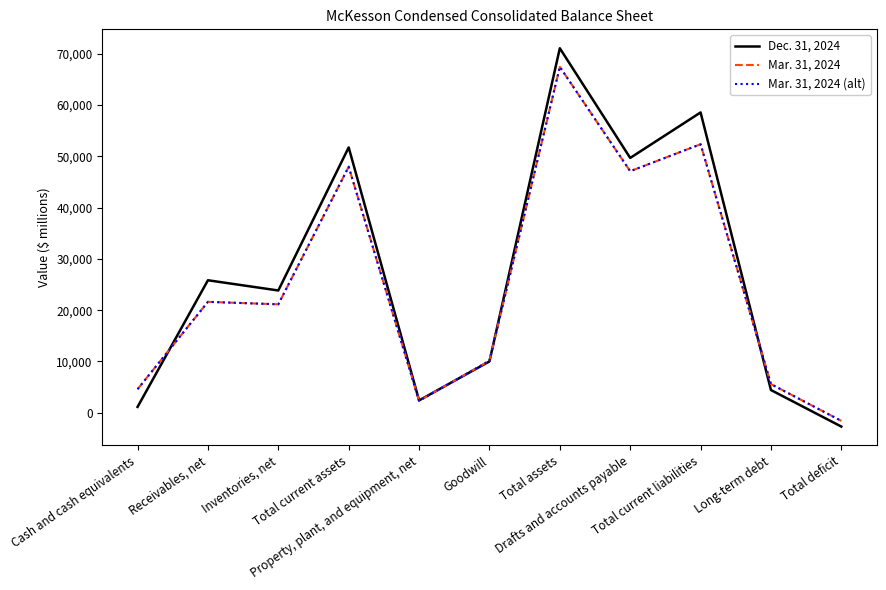

Which series has the largest range (max minus min)?

Dec. 31, 2024